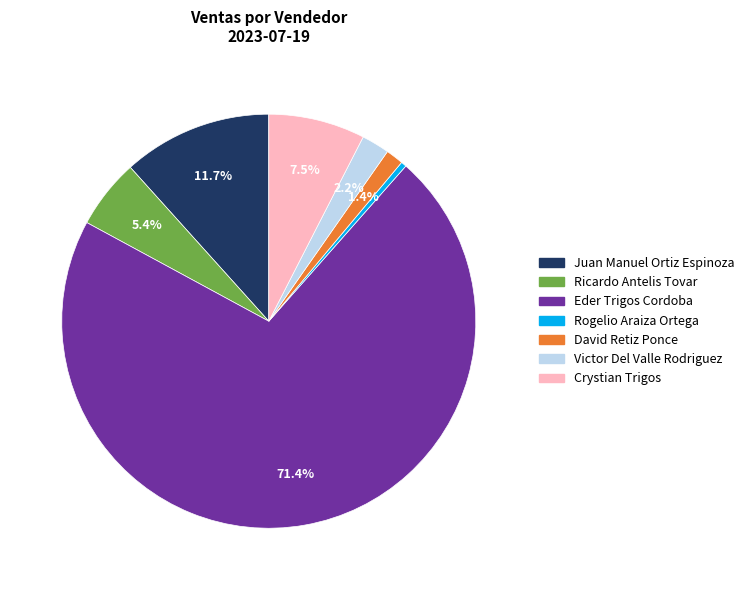

Is there a majority slice in this chart?

Yes